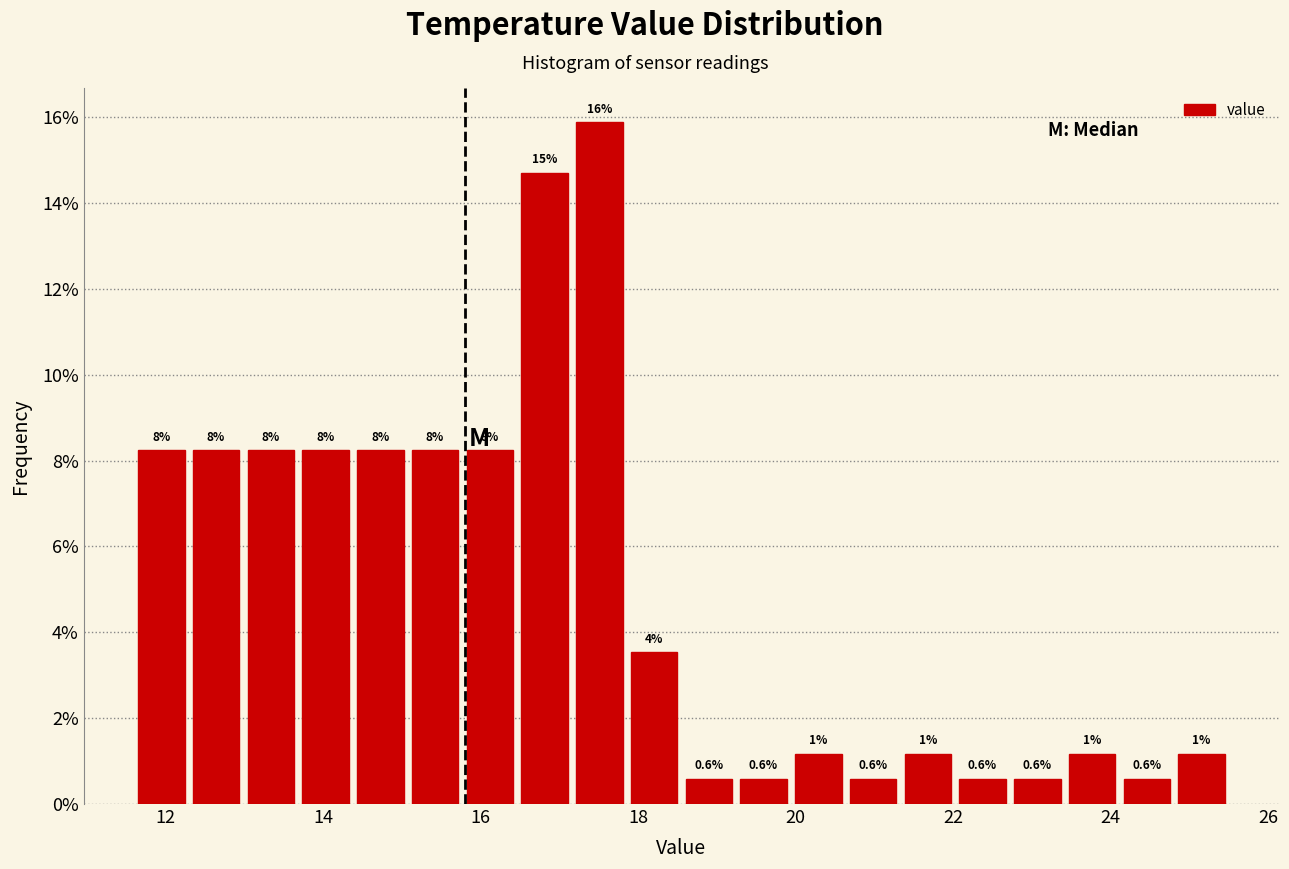

Read against the x-axis, roughly where is the centre of the tallest bar?

17.6